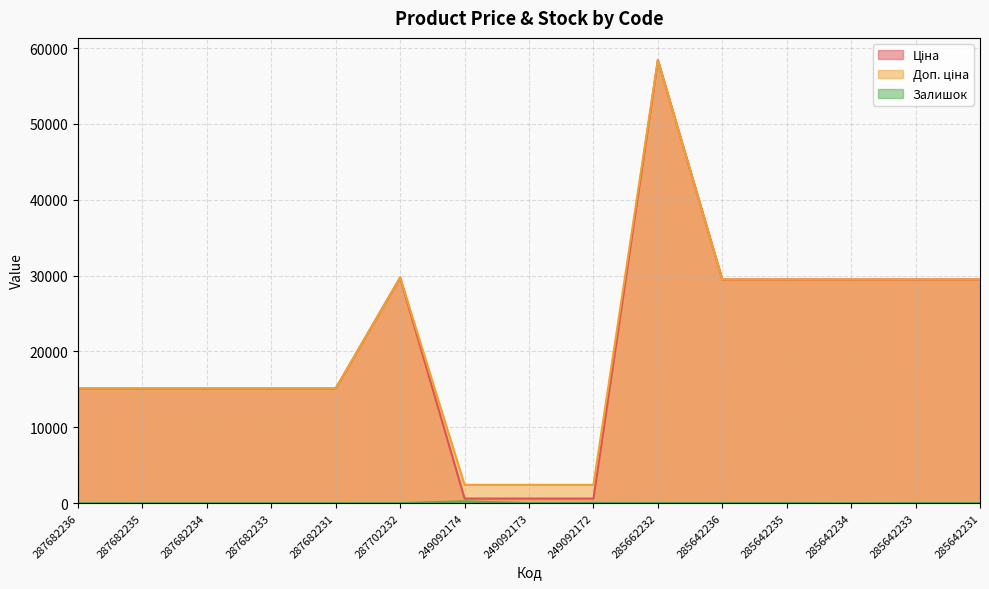

What is the value of the Доп. ціна point at the 11th from the left?

29491.5